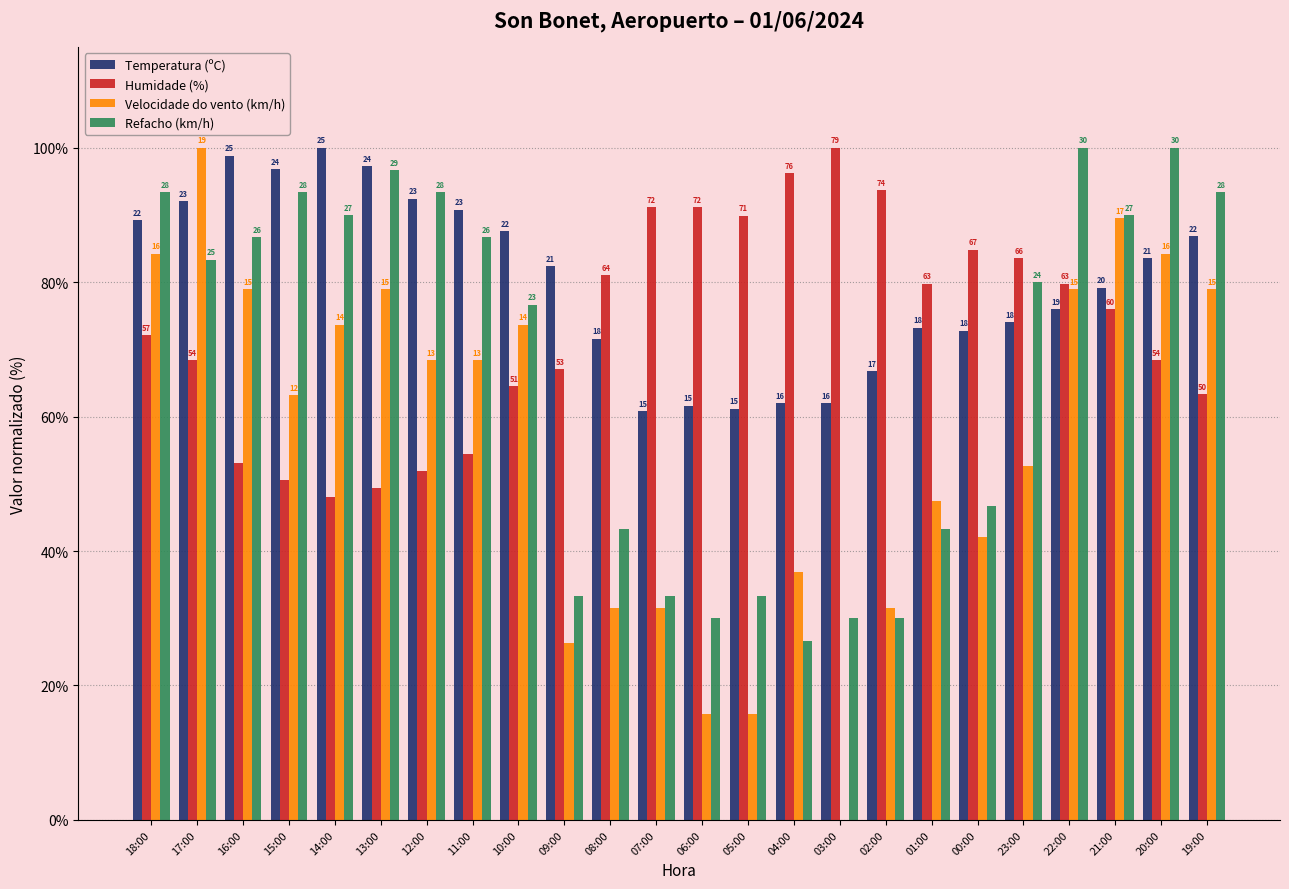

True or false: Humidade (%) has a value of 49.4 at 13:00.

True